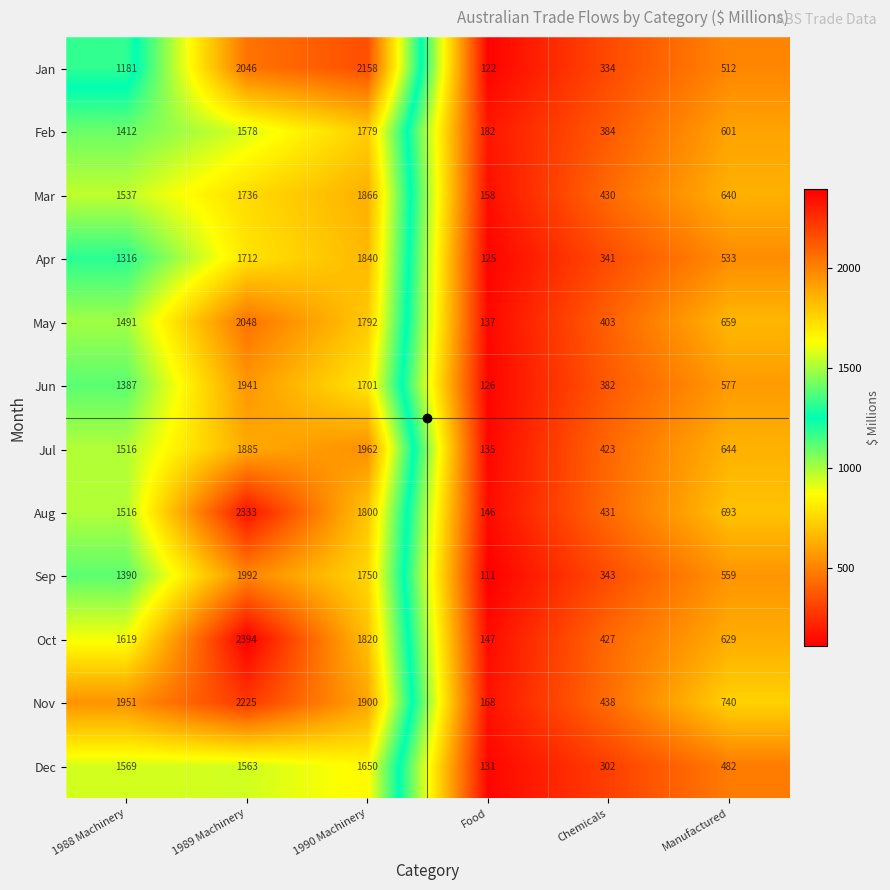

True or false: May has a value of 1202 at 1990 Machinery.

False